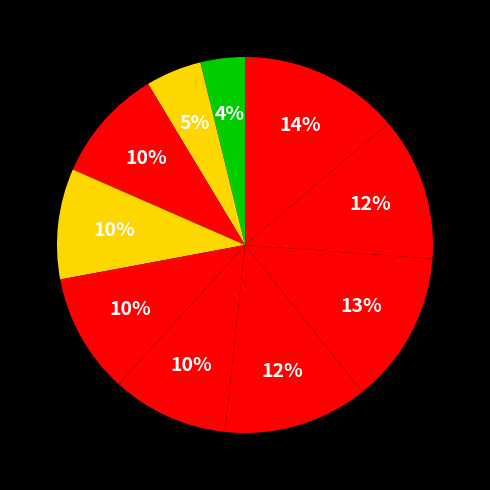

How many segments does this pie chart have?

10